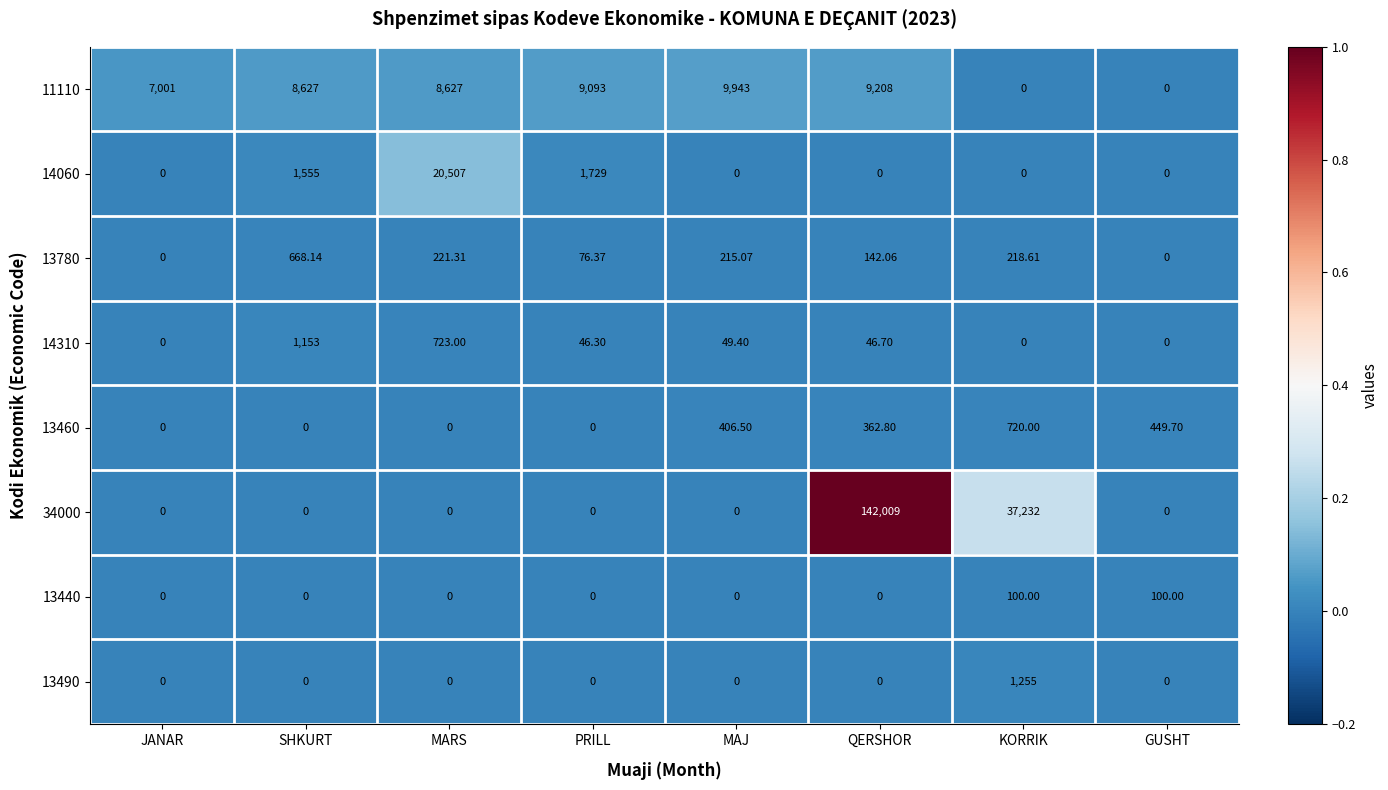

At which category is the sum across all series the highest?

QERSHOR